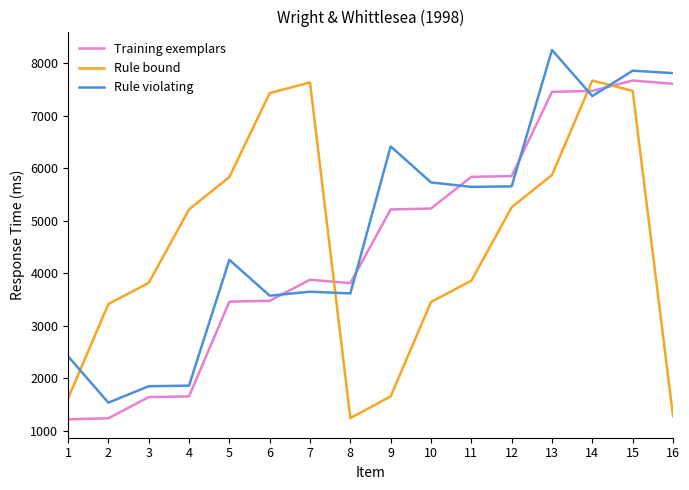

Which series has the largest range (max minus min)?

Rule violating